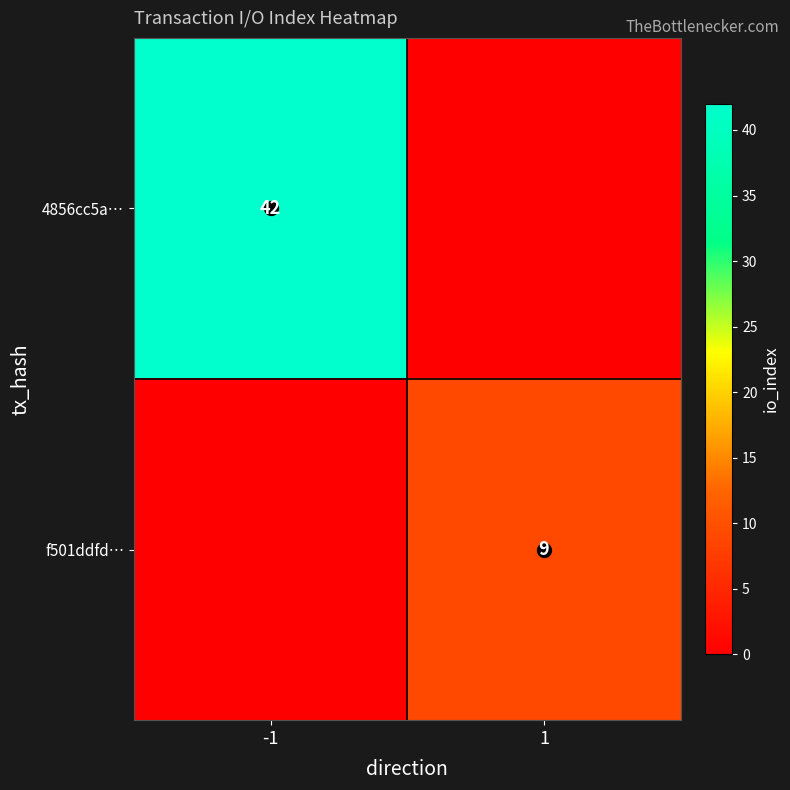

How many data points in 4856cc5a… are less than 42?

1